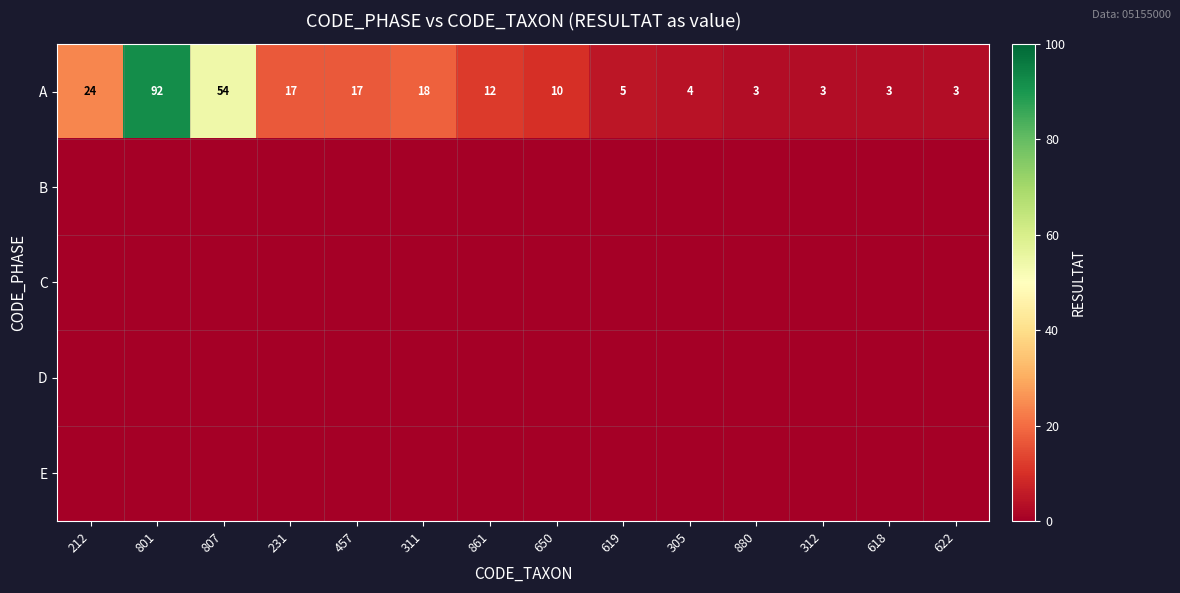

True or false: A has a value of 54 at 807.

True